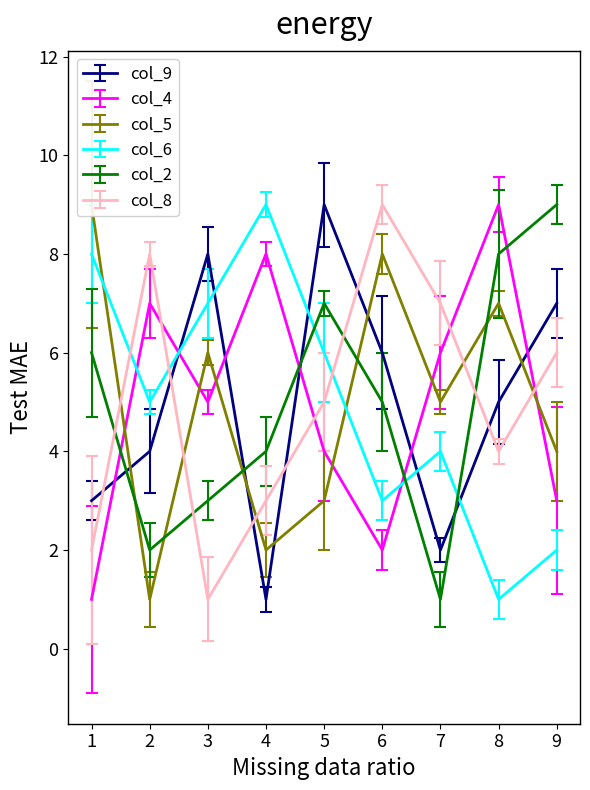

The col_6 series shows 3 at 6. True or false?

True